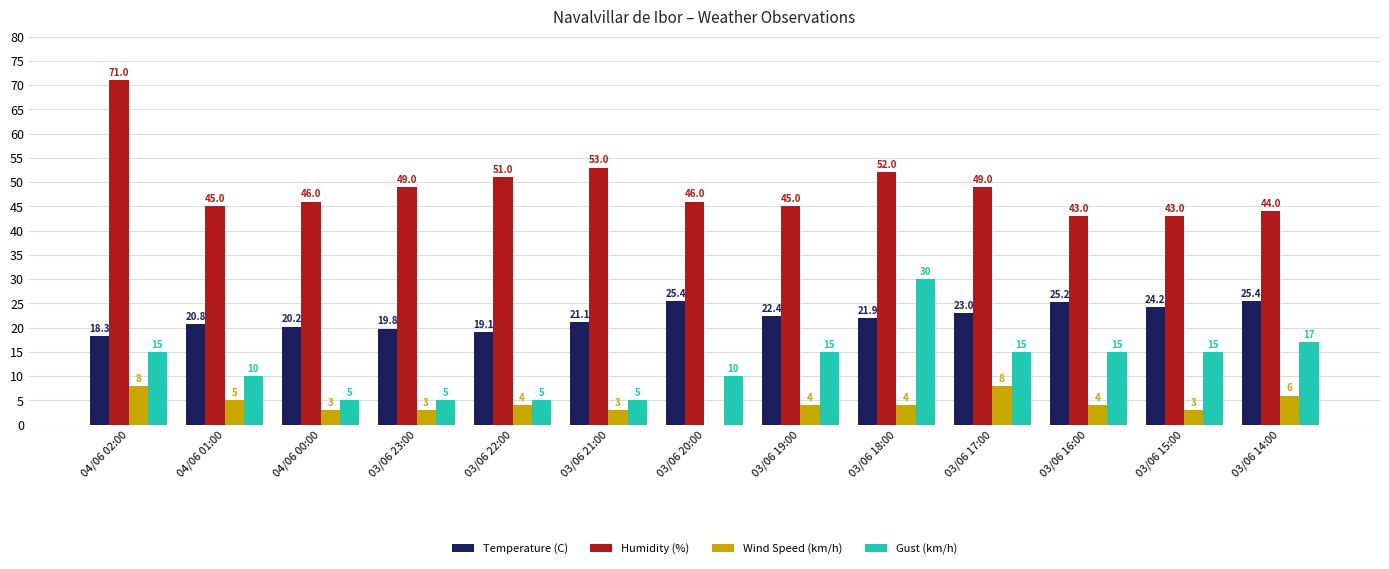

How many values in the Temperature (C) series exceed 21?

8